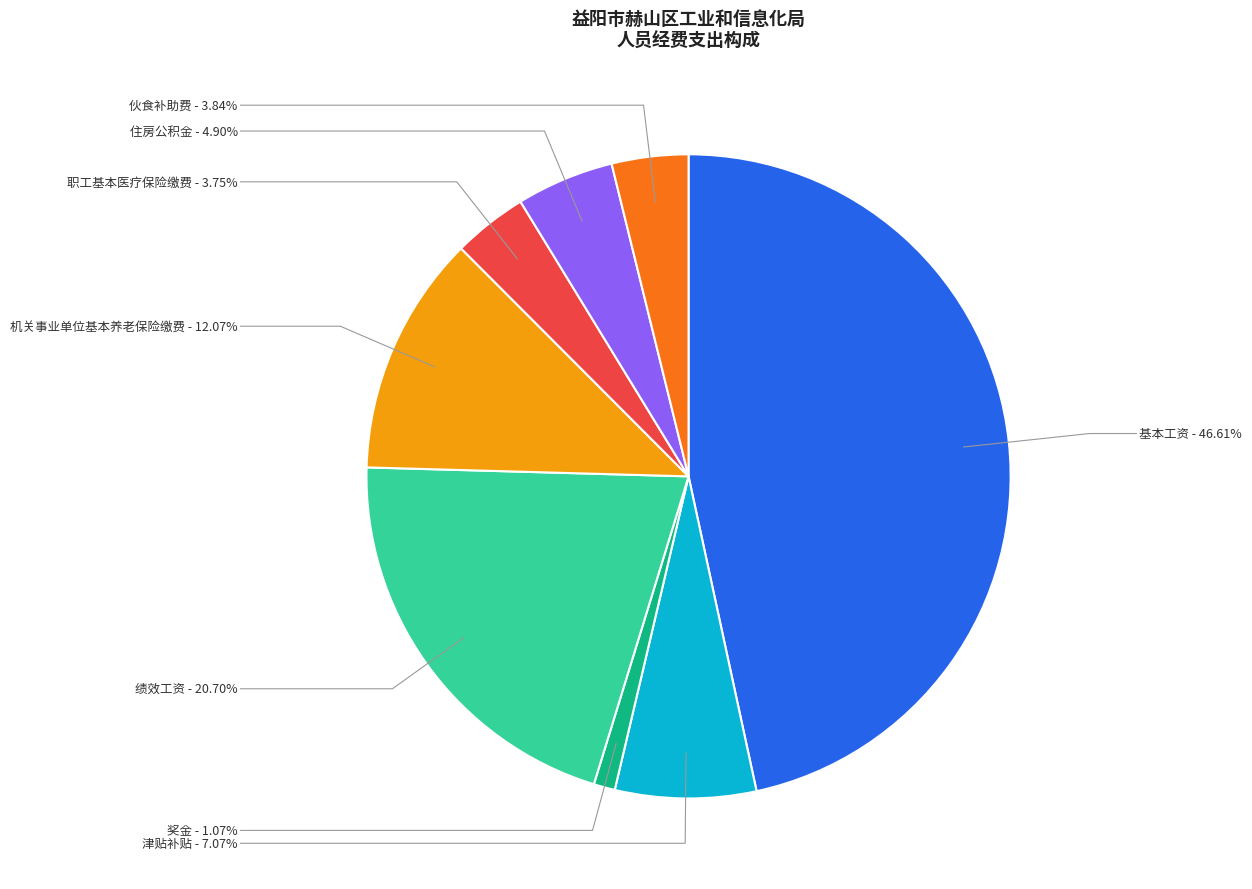

Does 职工基本医疗保险缴费 represent more than half of the total?

No